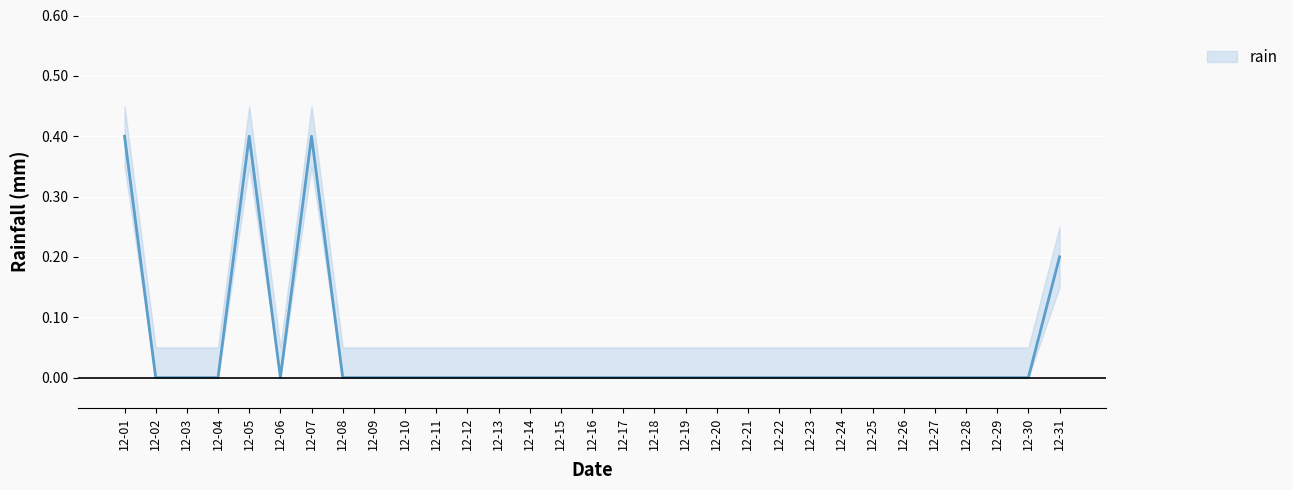

How many points are lower than both their immediate neighbors (excluding endpoints)?

1